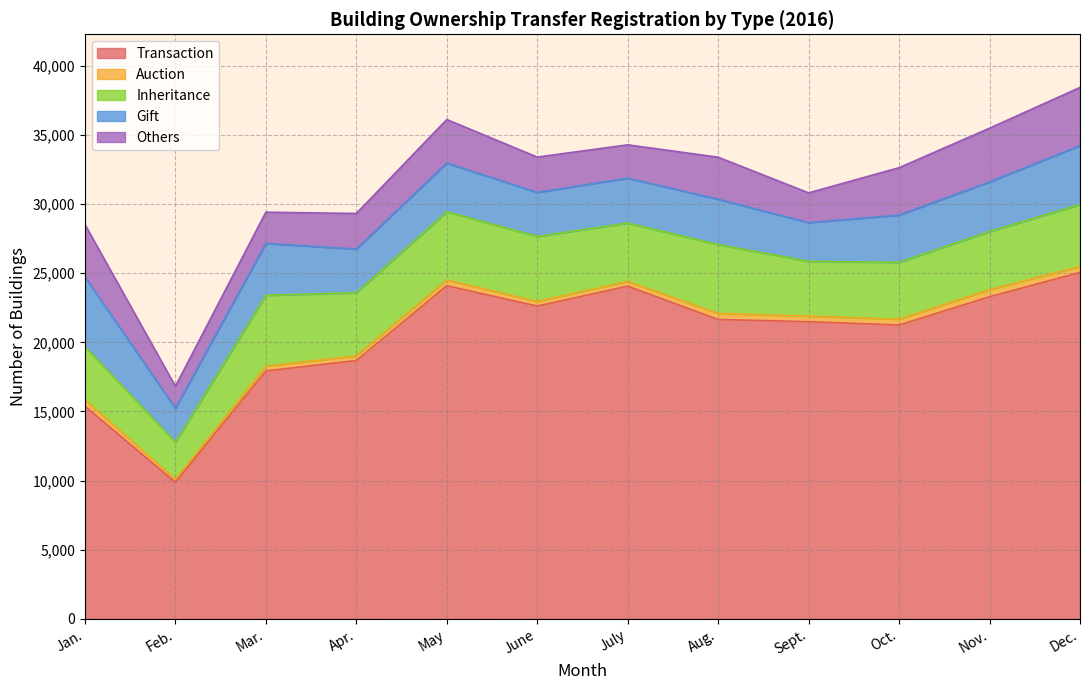

How many interior local peaks does the Inheritance series have?

3